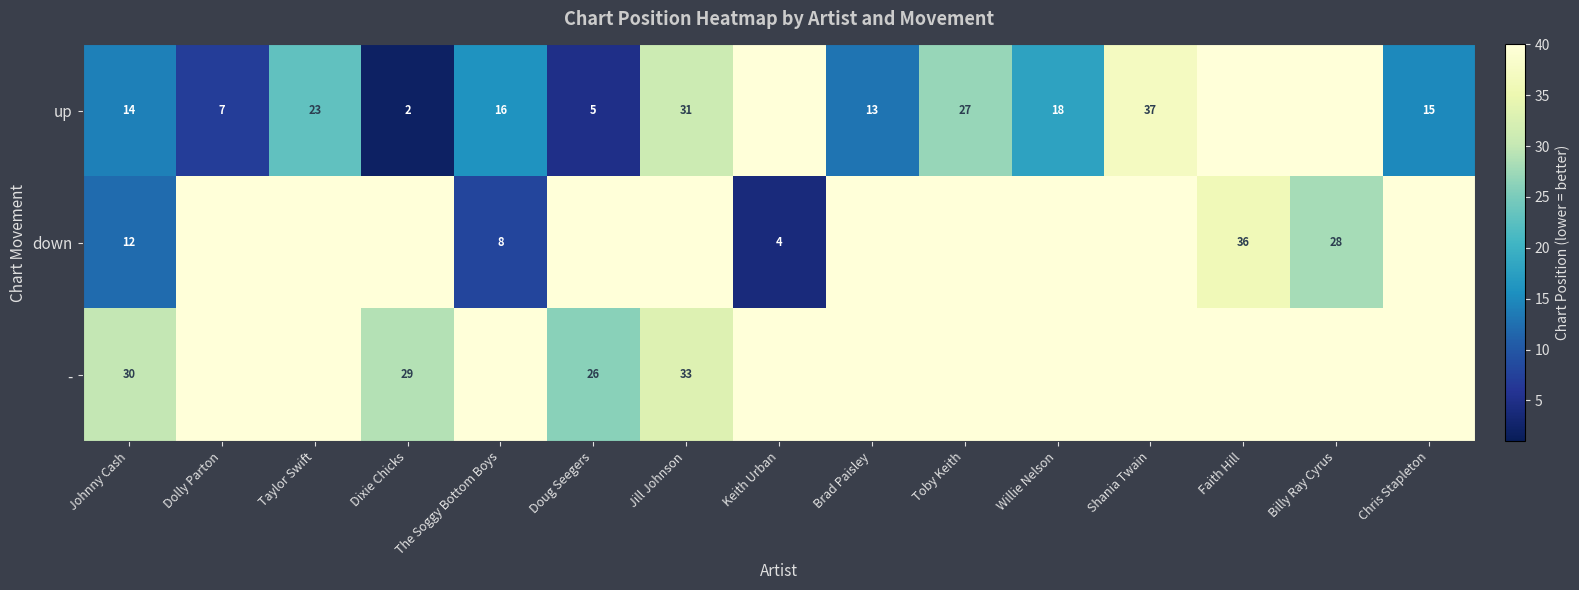

The up series shows 18 at Willie Nelson. True or false?

True